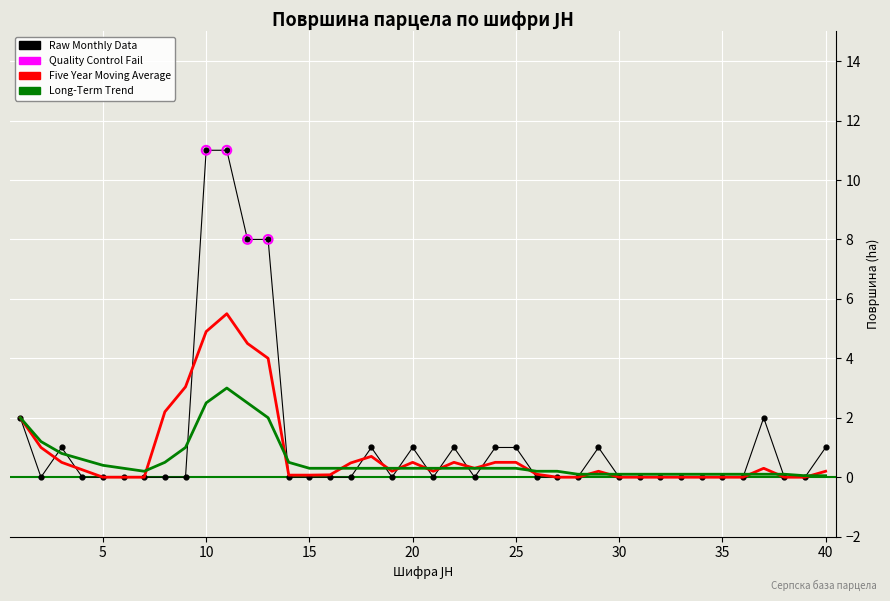

Which series has the largest total across all categories?

Raw Monthly Data